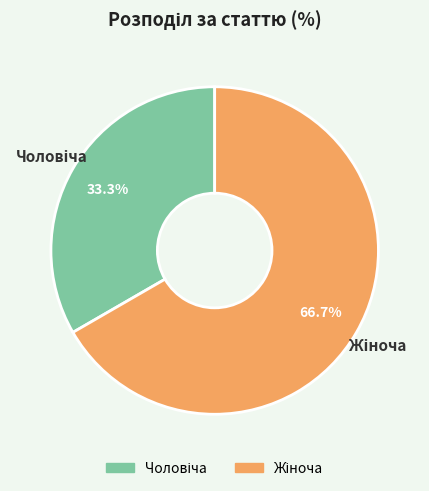

Does any single category account for the majority?

Yes